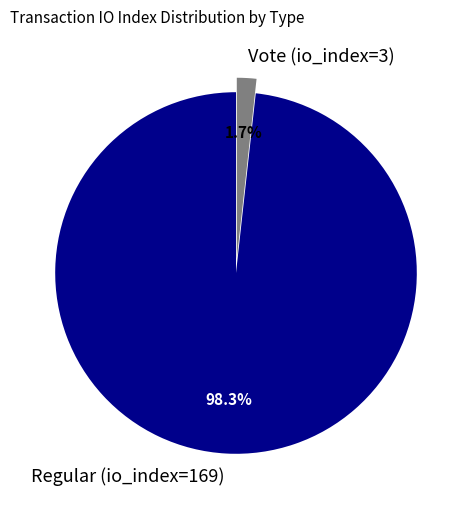

Between Vote (io_index=3) and Regular (io_index=169), which is larger?

Regular (io_index=169)